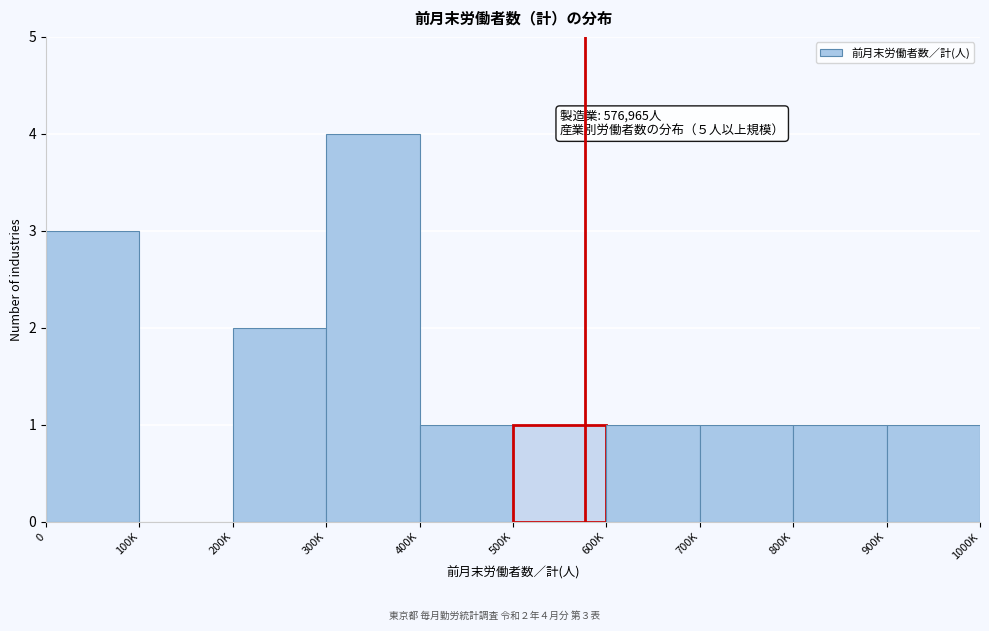

Reading right to left, list all the values displayed in this chart.

900K=1	800K=1	700K=1	600K=1	500K=1	400K=1	300K=4	200K=2	100K=0	0=3